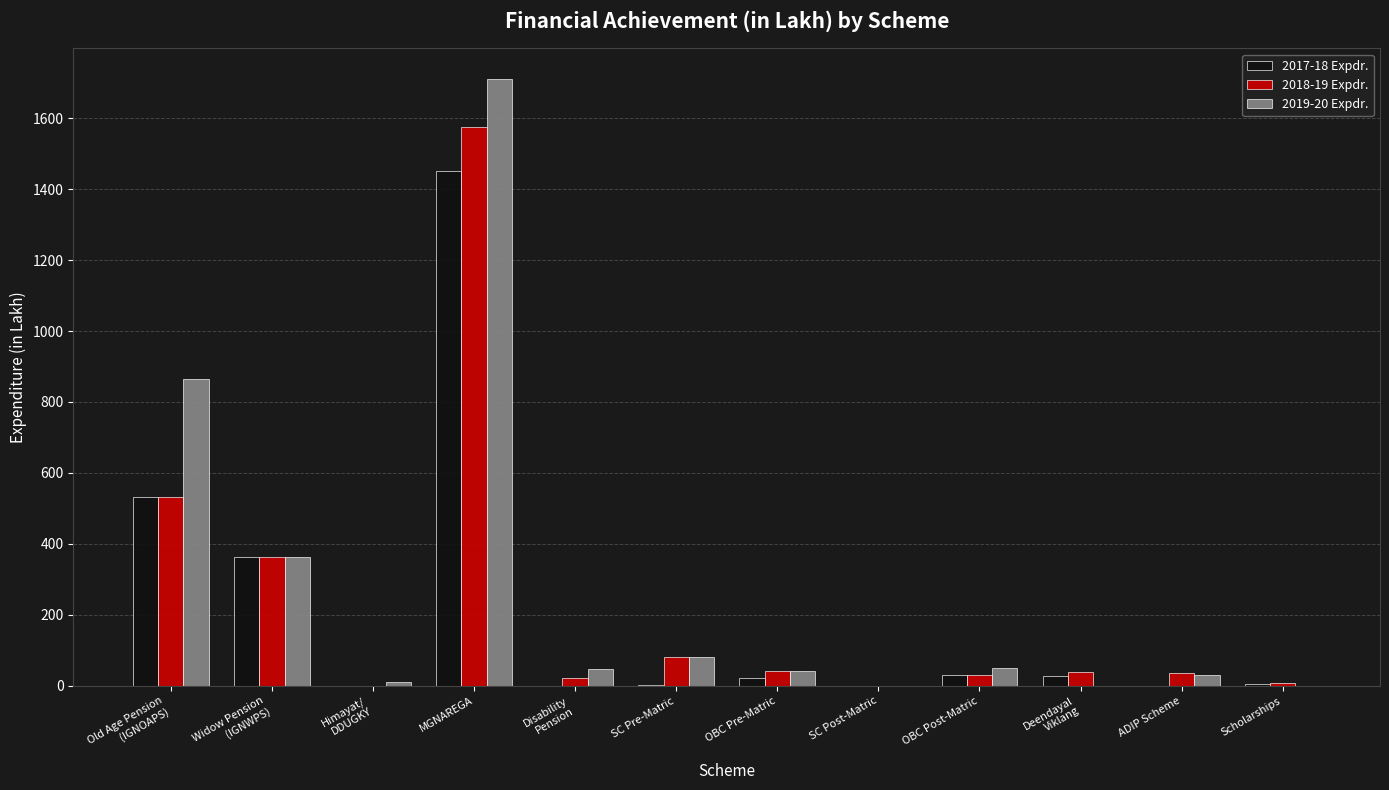

How many groups of bars are there?

12